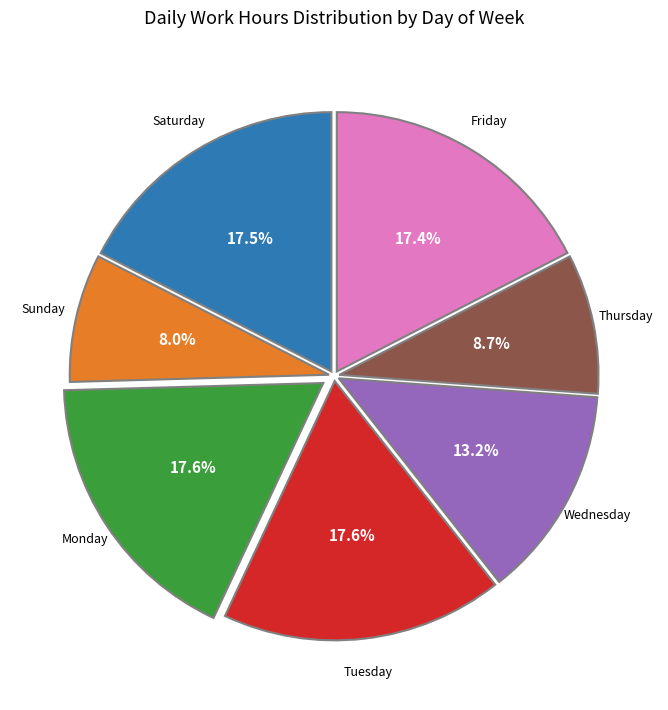

Does any single category account for the majority?

No